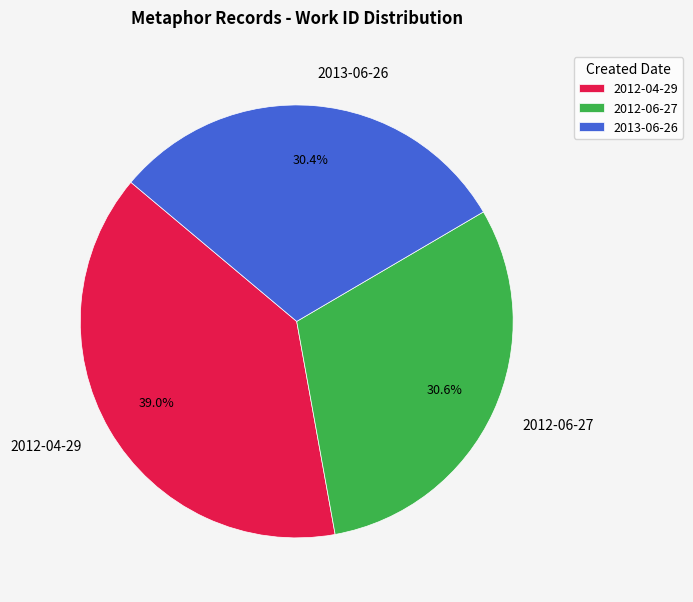

The 2012-06-27 slice represents 31% of the pie. True or false?

True